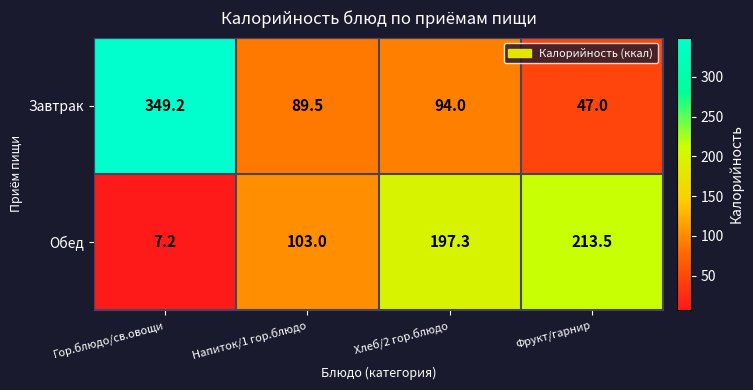

What is the lowest value of the Обед series?

7.2